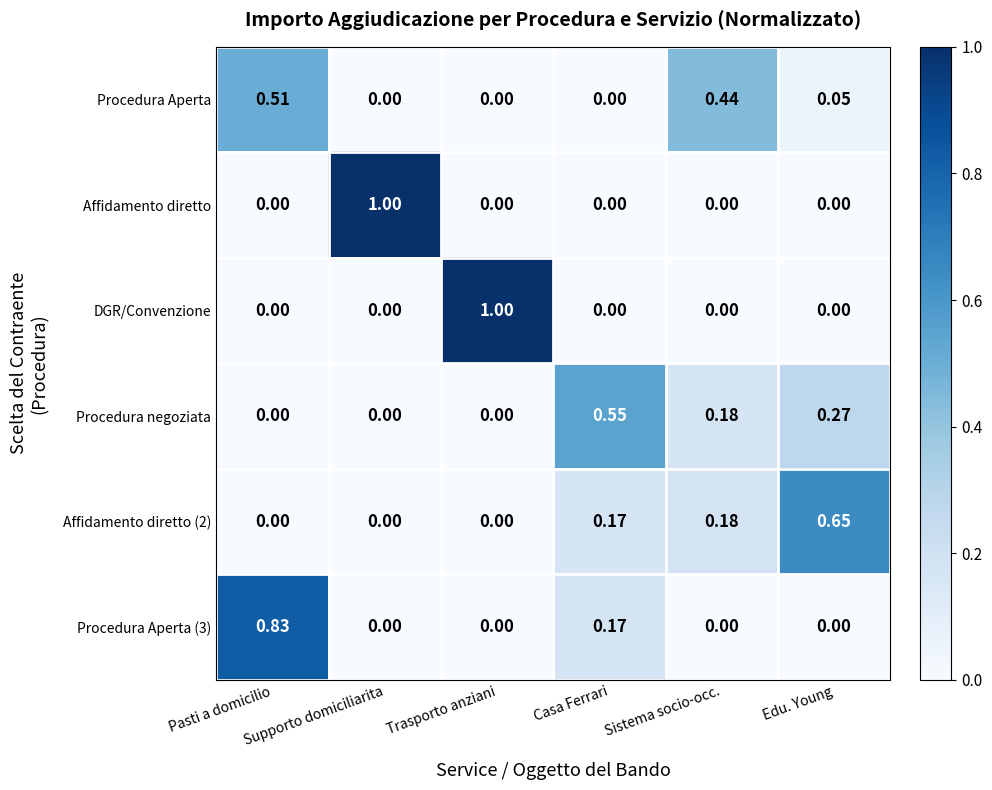

Is the value of Procedura negoziata at Sistema socio-occ. greater than the value of DGR/Convenzione at Pasti a domicilio?

Yes